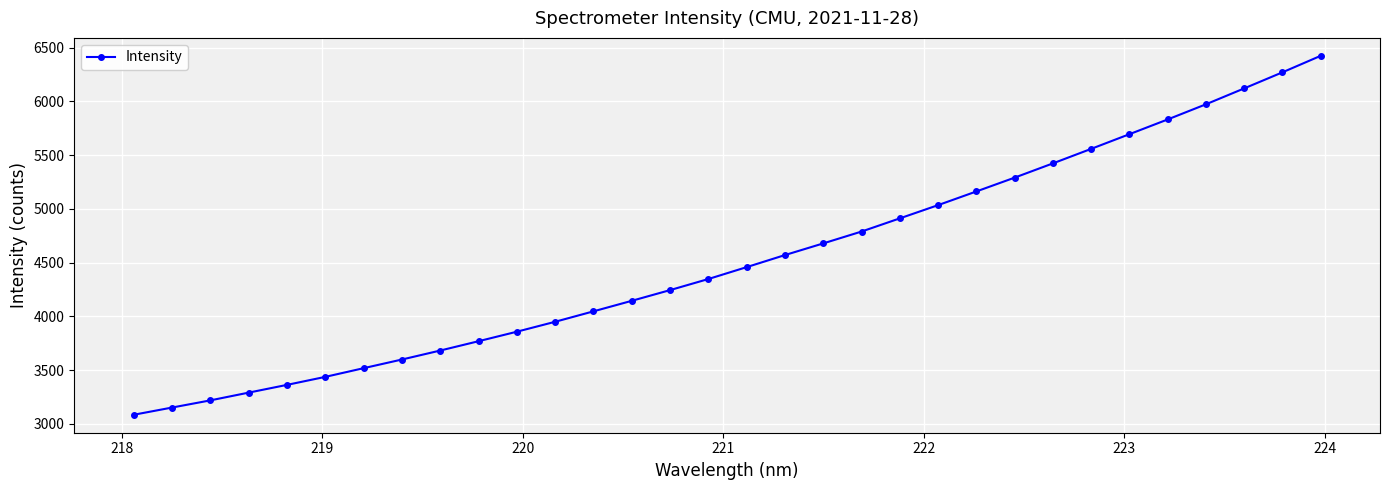

What is the sum of all values?

144902.7